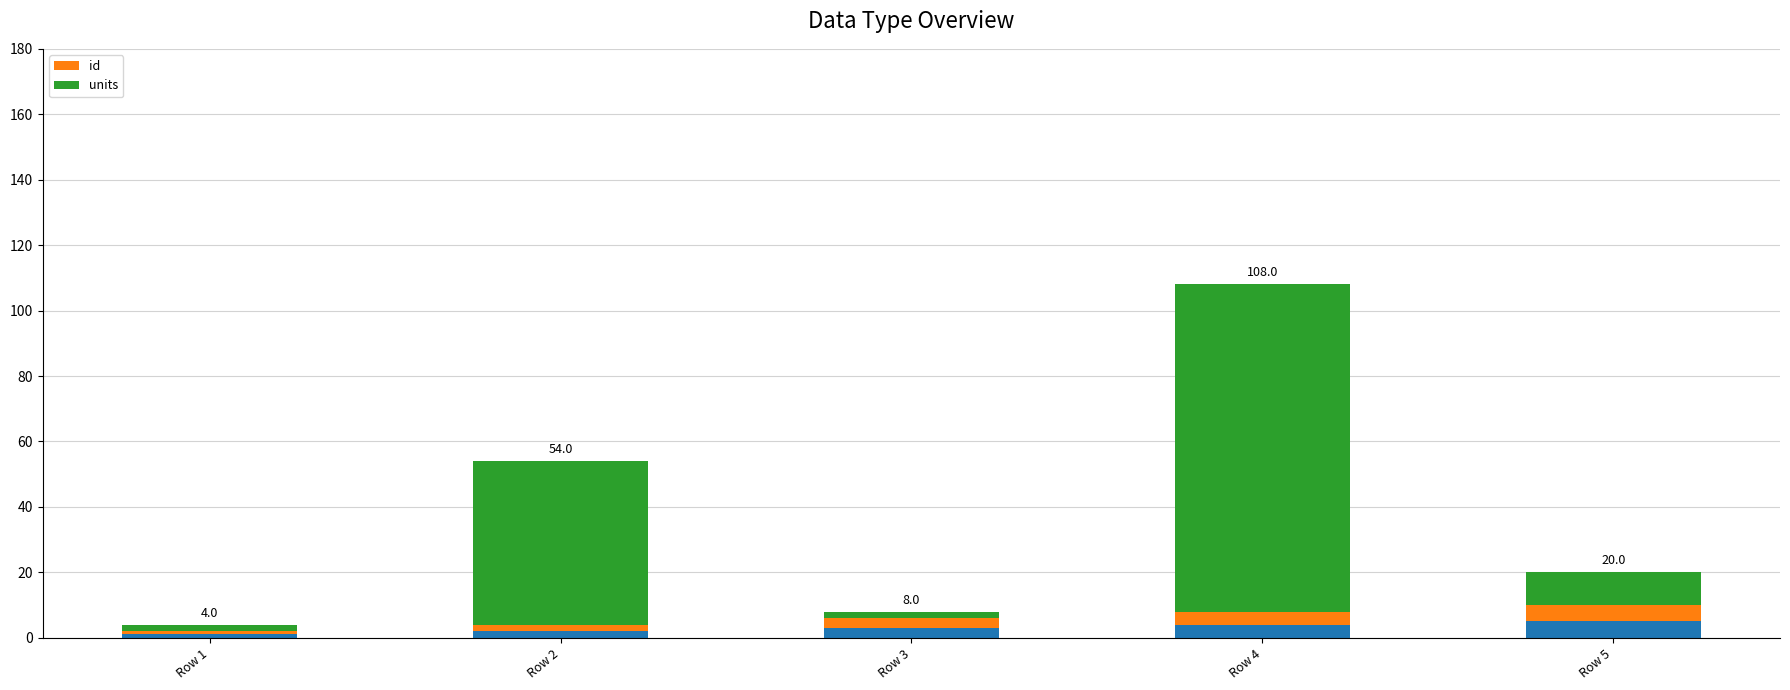

The id series shows 5 at Row 5. True or false?

True